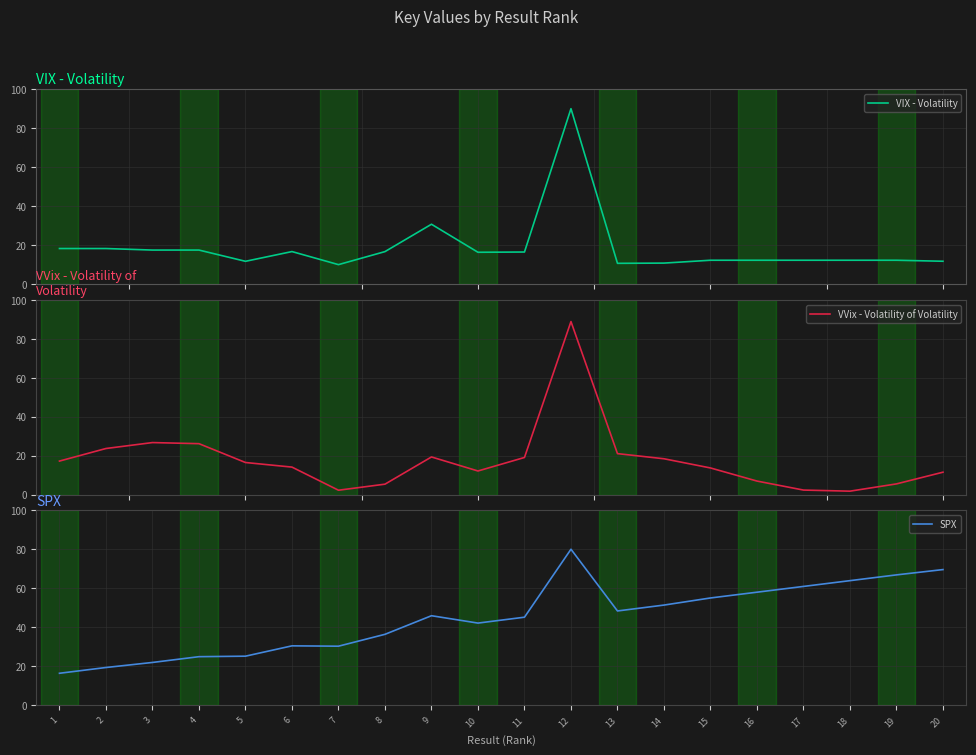

Between which two adjacent categories do VIX - Volatility and VVix - Volatility of Volatility first intersect?

1 and 2